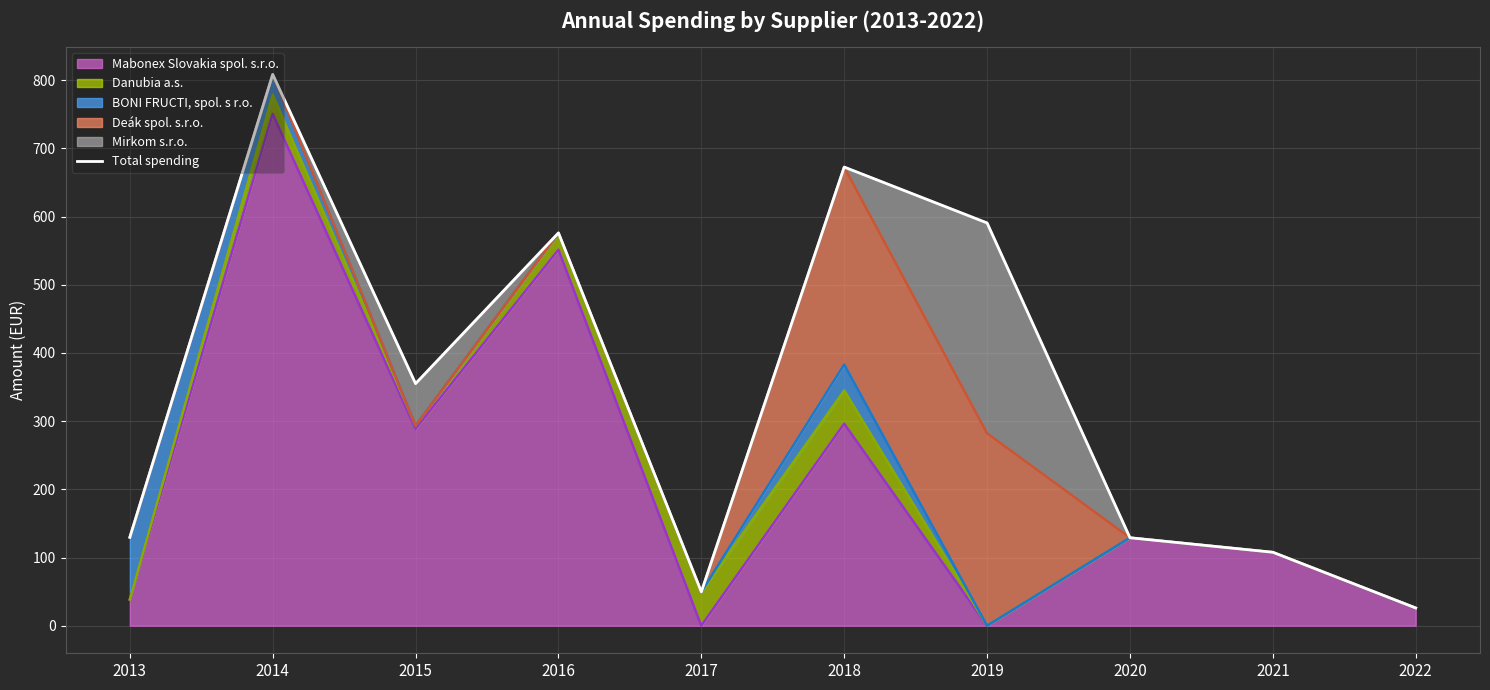

What is the value of the 8th point from the left?

129.0